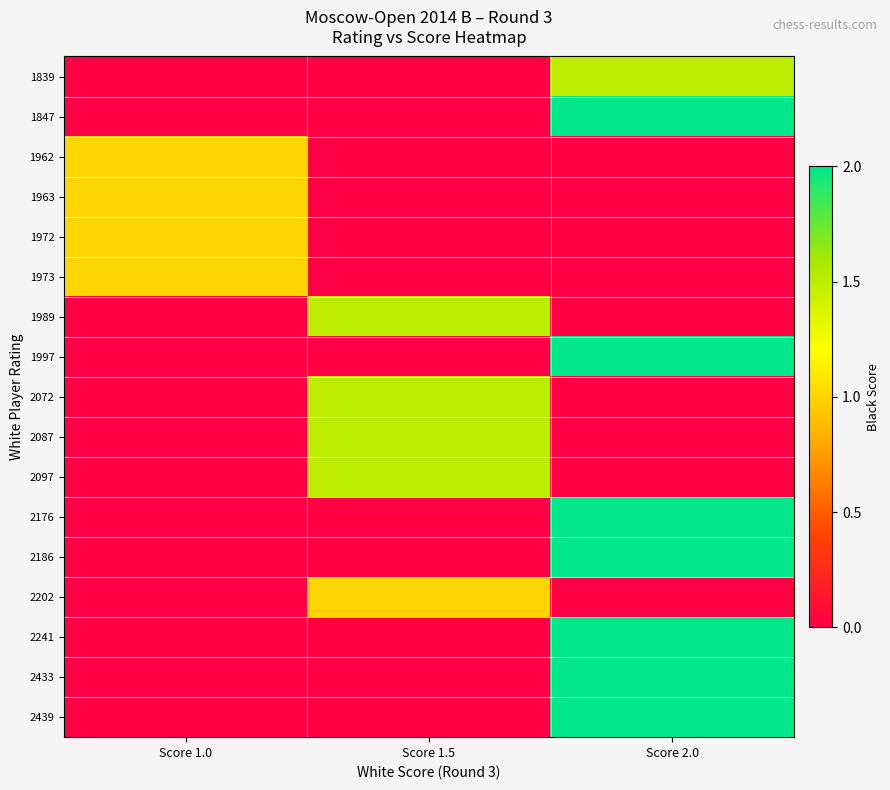

At which category is the sum across all series the highest?

Score 2.0